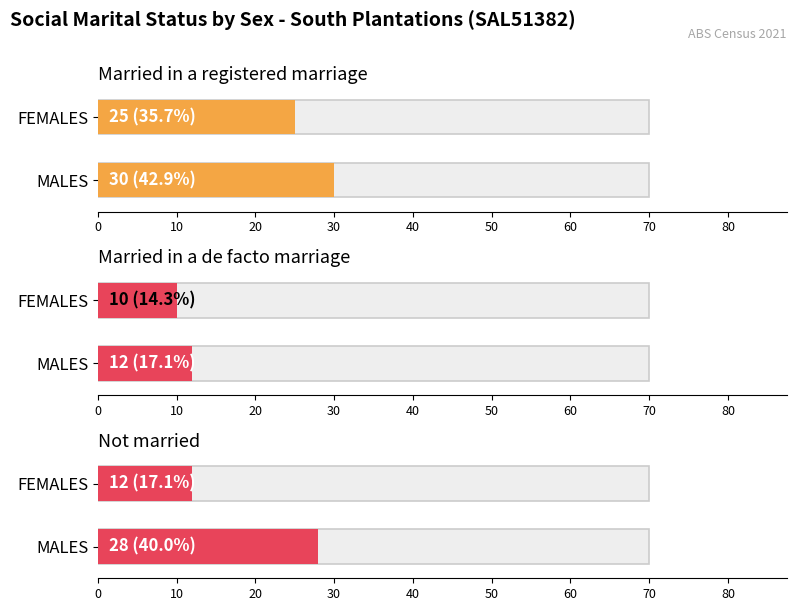

What is the label of the 2nd bar from the left?

FEMALES